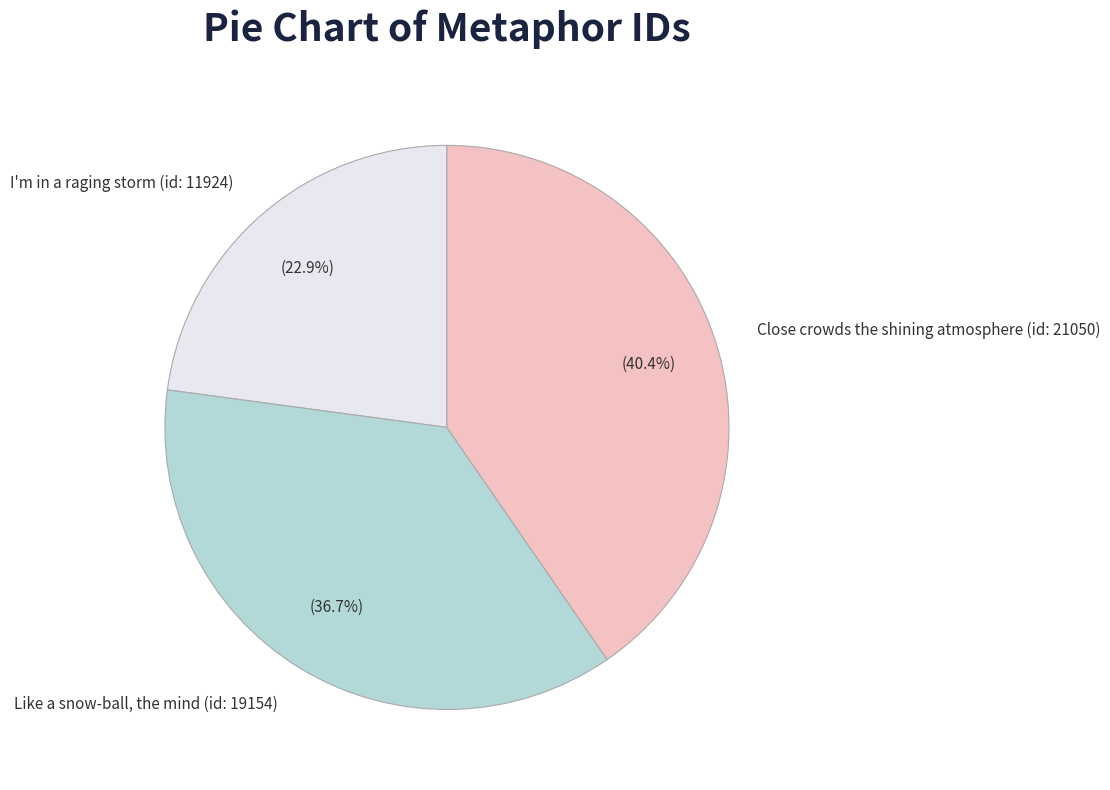

Which category has the biggest portion of the pie?

Close crowds the shining atmosphere (id: 21050)